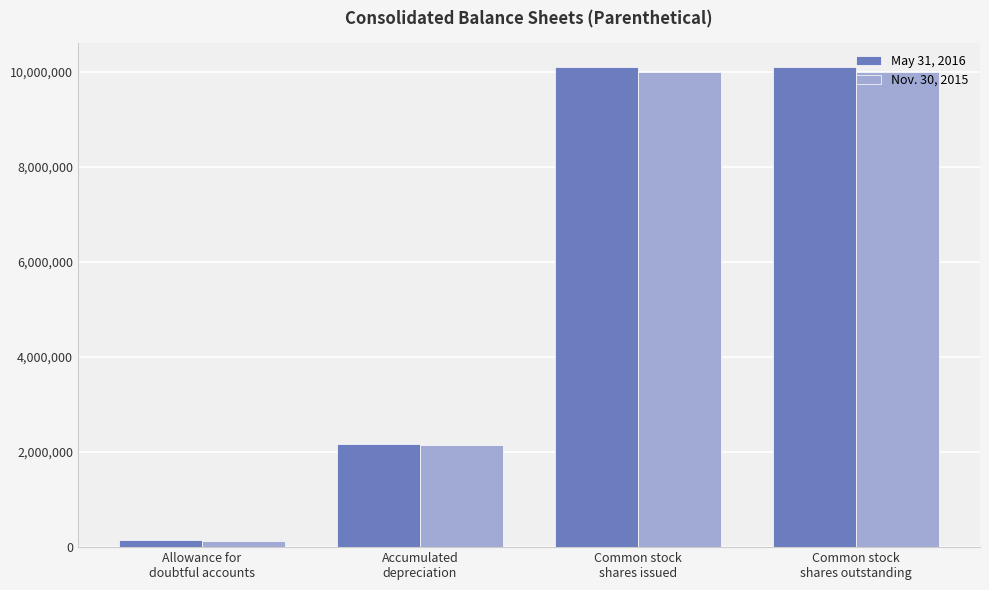

At which category does the chart reach its minimum across all series?

Allowance for
doubtful accounts